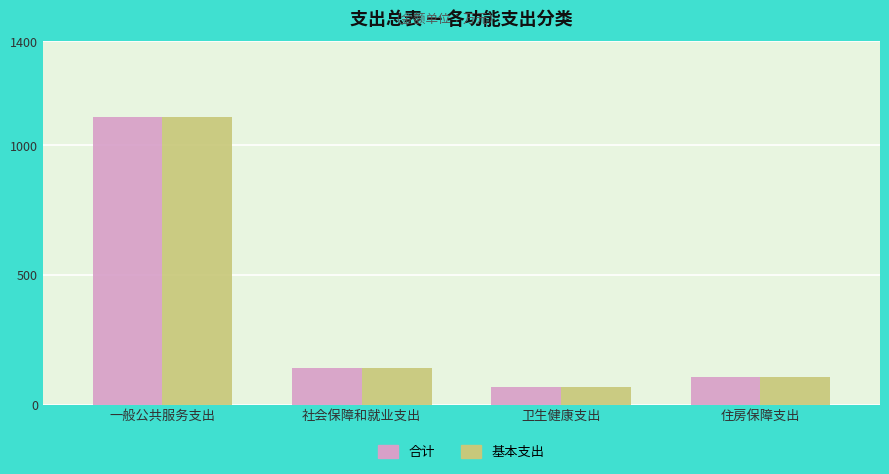

What is the label of the 1st bar from the right?

住房保障支出